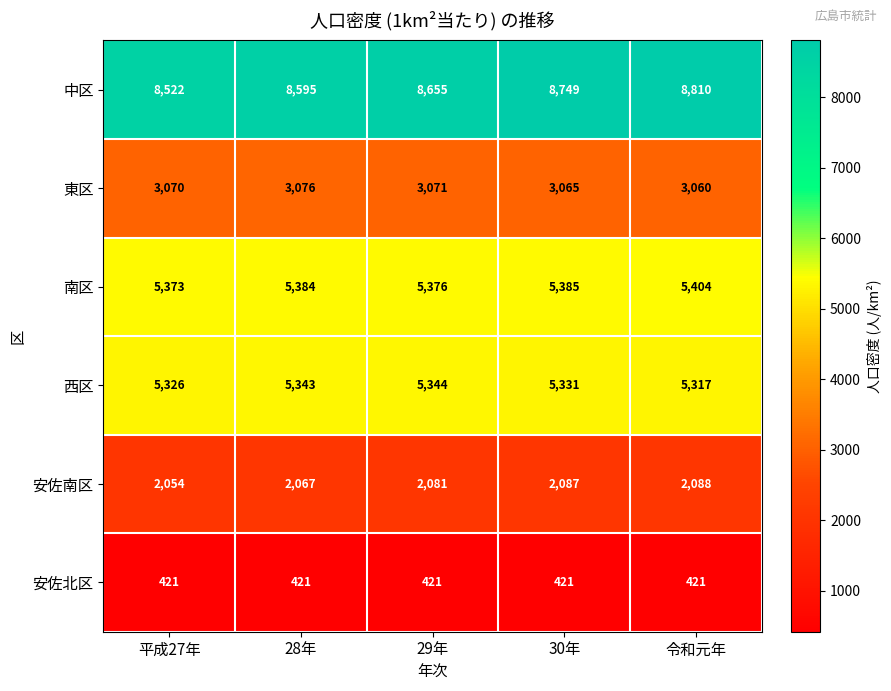

Between 28年 and 令和元年, which series saw the biggest shift?

中区